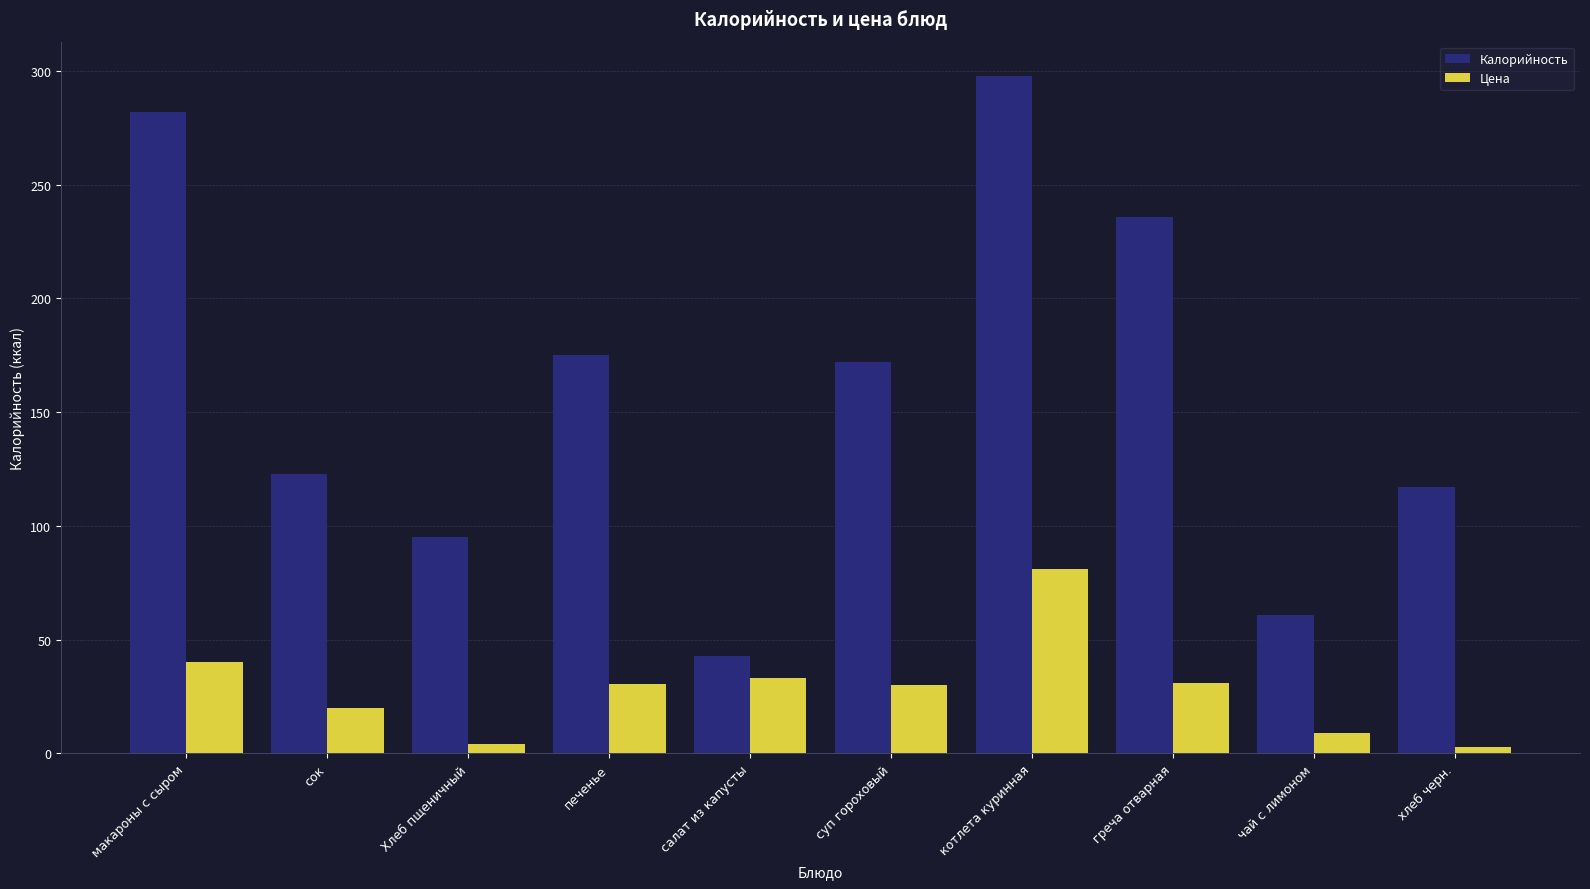

What is the spread (max minus min) of values at греча отварная?

205.0